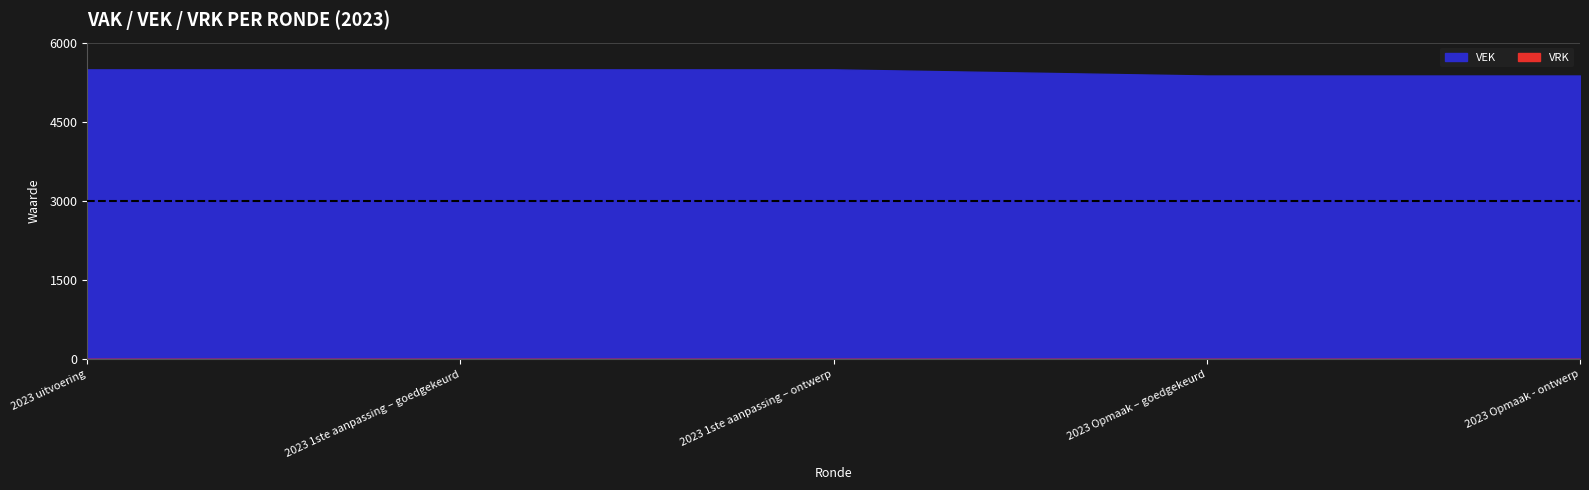

Is it true that VEK equals 3592 at 2023 Opmaak - ontwerp?

False